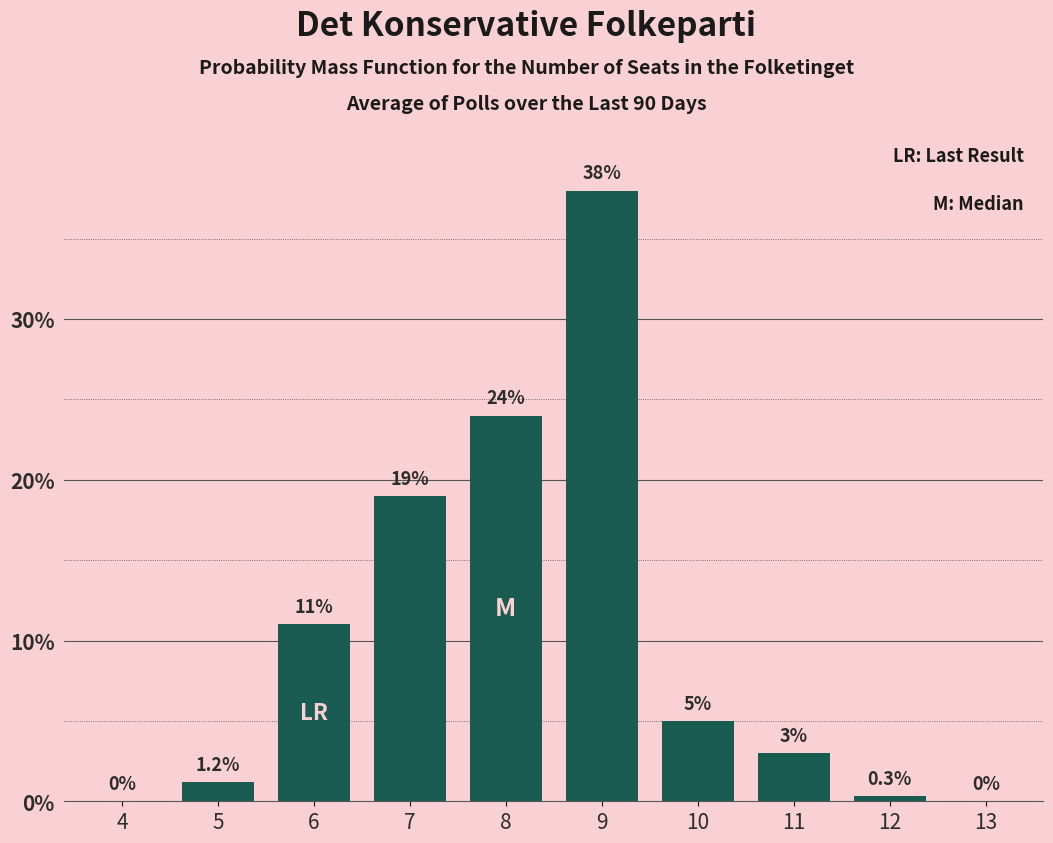

Reading left to right, transcribe all the data shown in this chart.

4=0.0	5=1.2	6=11.0	7=19.0	8=24.0	9=38.0	10=5.0	11=3.0	12=0.3	13=0.0